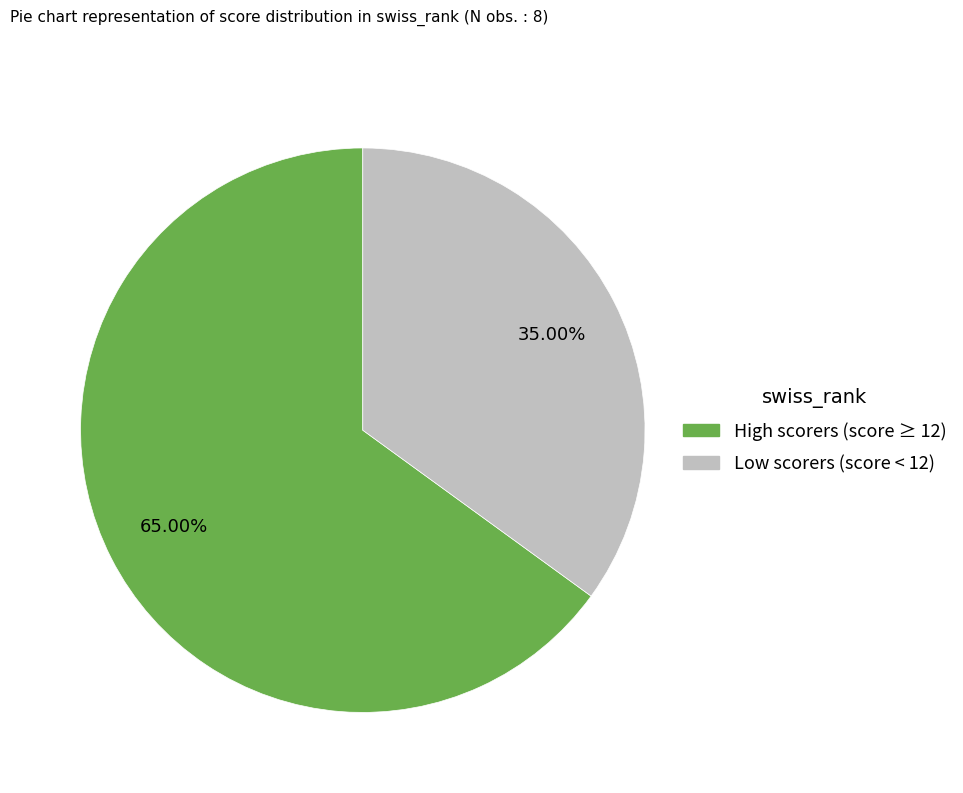

Does any single category account for the majority?

Yes